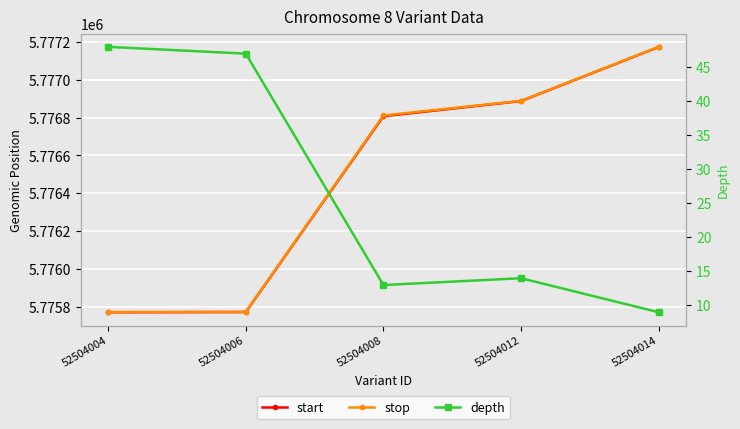

At how many categories does at least one series exceed 4322744?

5